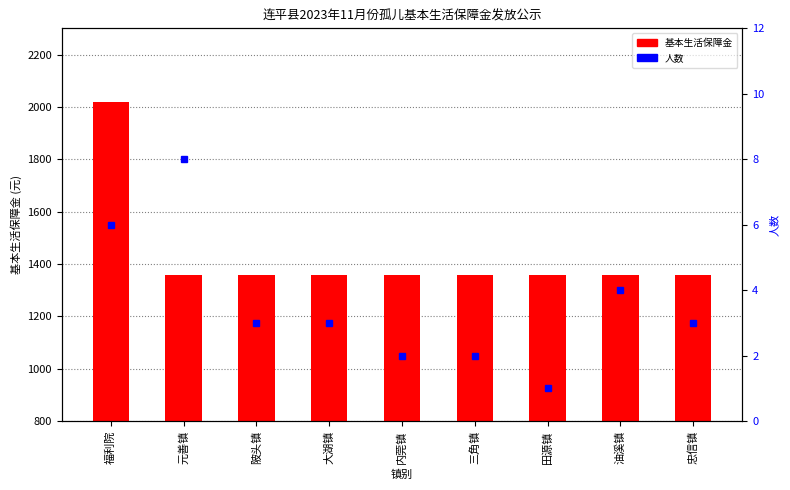

At which category is the sum across all series the highest?

福利院